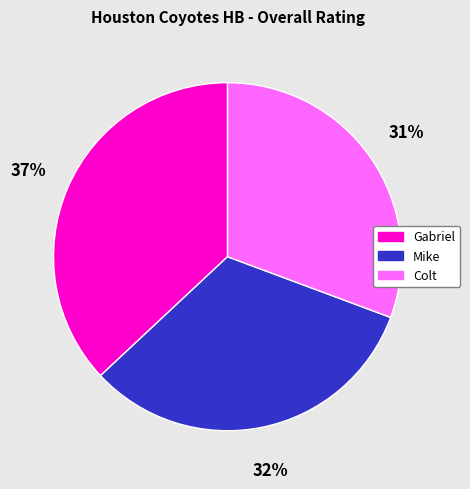

Rank the categories by value from highest to lowest.

Gabriel, Mike, Colt